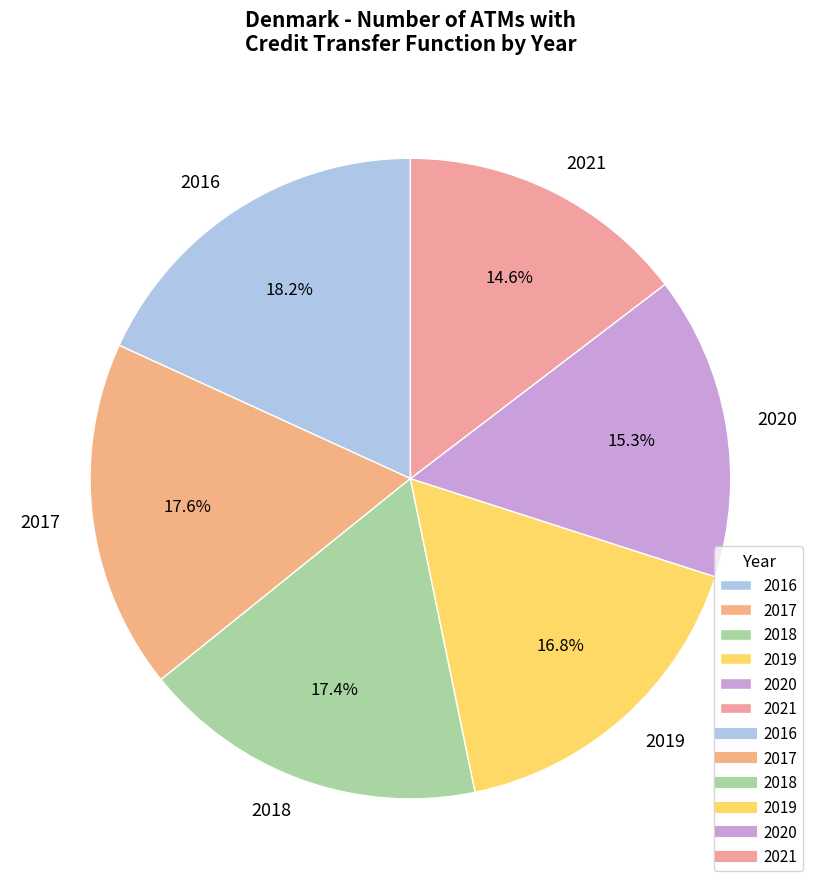

Which slice is the largest?

2016